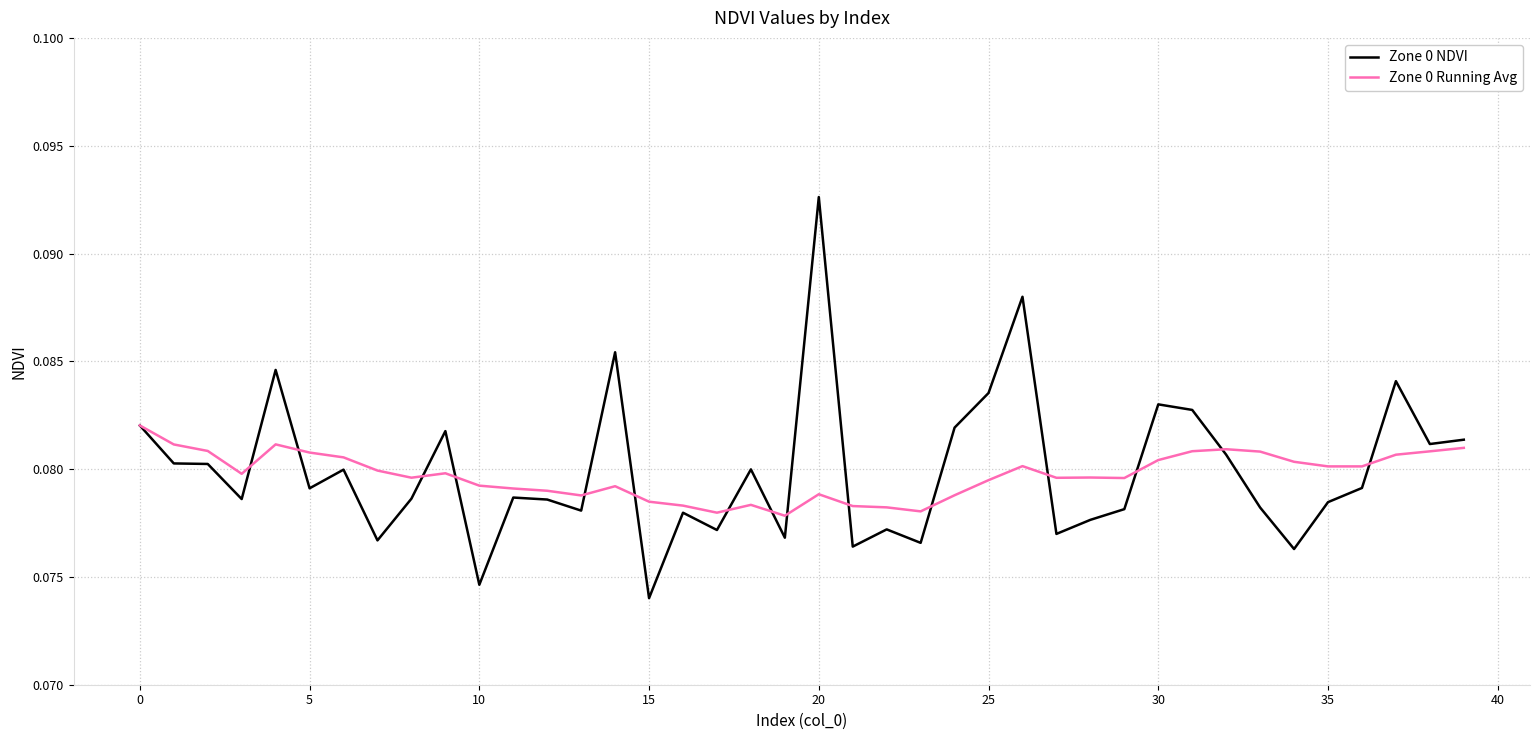

Which series has the largest range (max minus min)?

Zone 0 NDVI